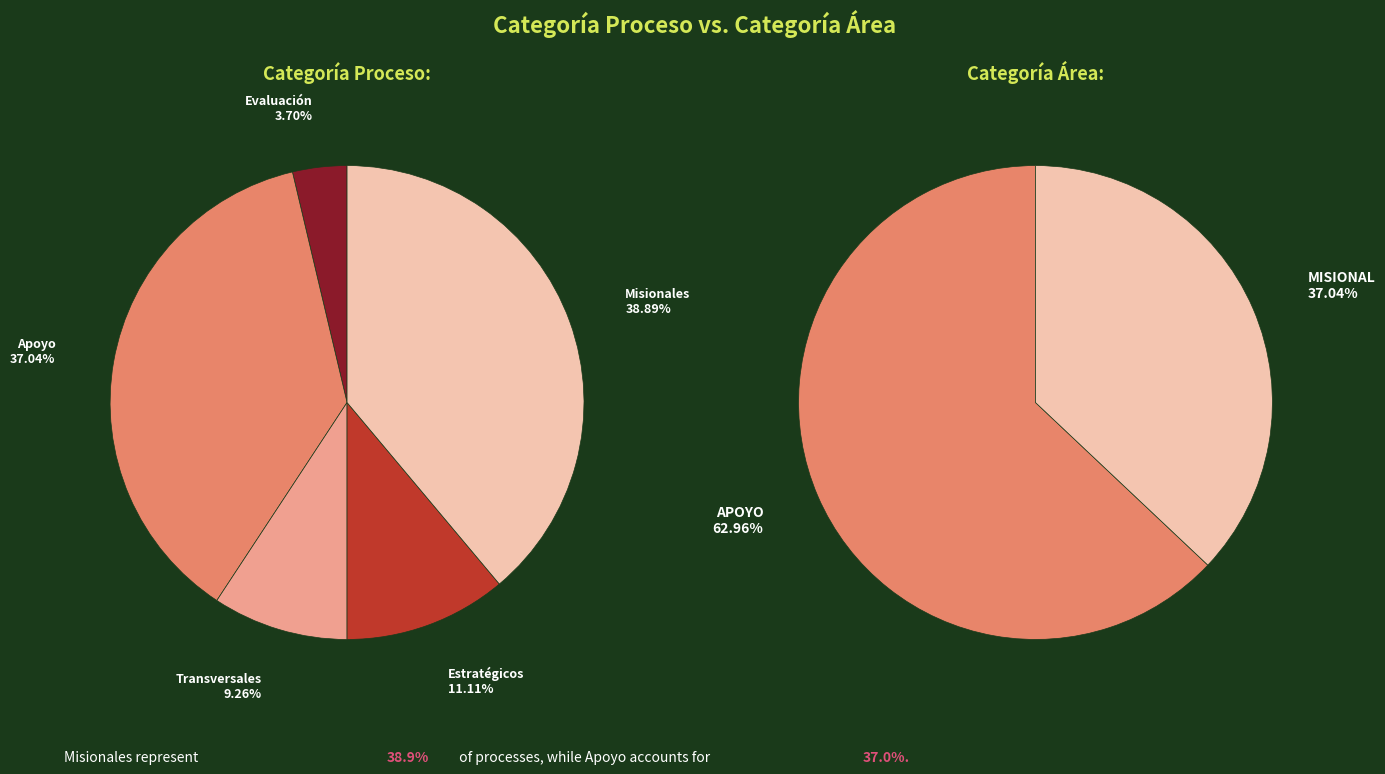

What percentage is the Transversales slice, to the nearest percent?

9%